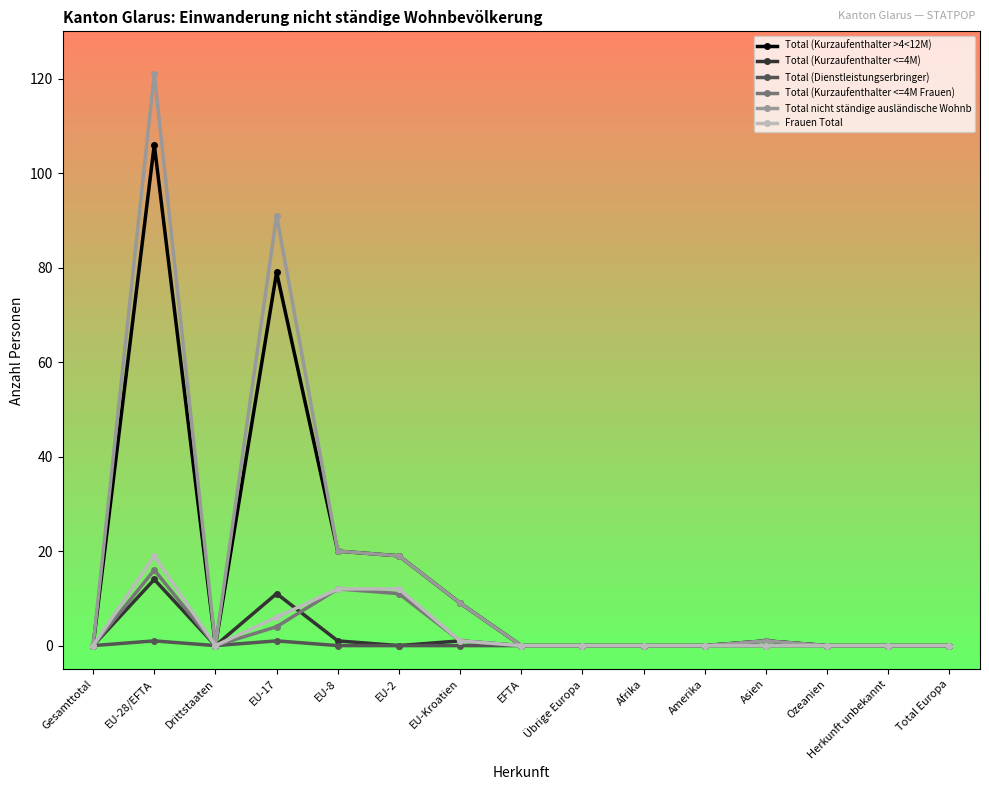

At which label does Total (Kurzaufenthalter >4<12M) reach its peak?

EU-28/EFTA